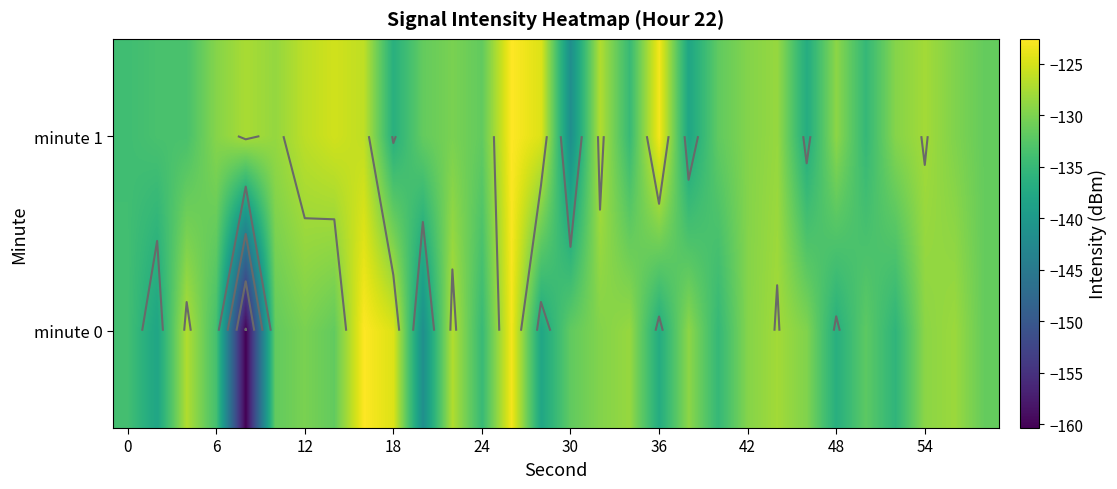

At which label is row_0 closest to -141?

10